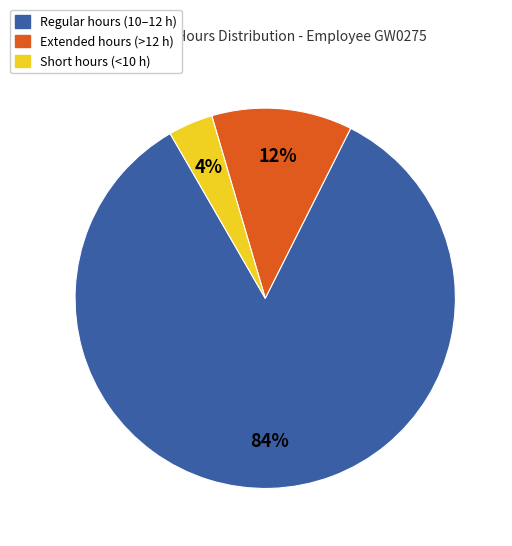

Count the number of slices in the pie.

3